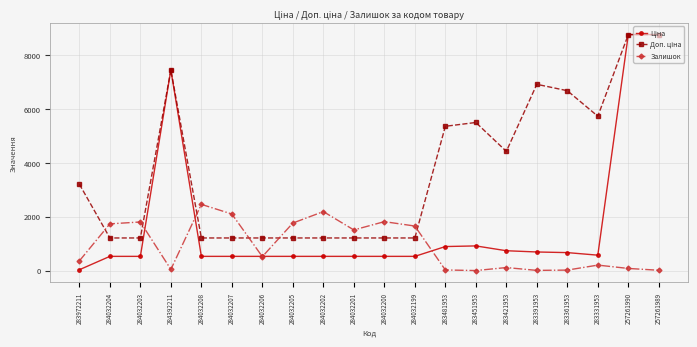

At which label does Залишок reach its peak?

284032208